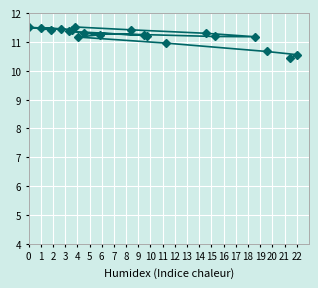

What is the sum of all values?

224.1